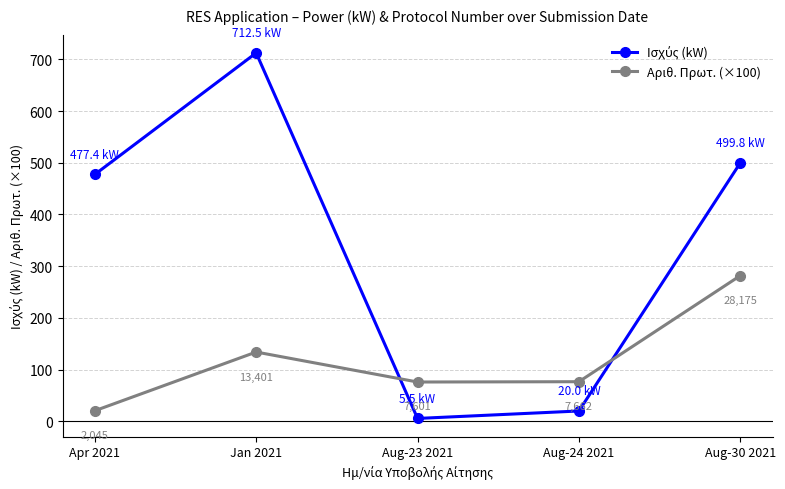

What value does the Αριθ. Πρωτ. (×100) series have at Aug-30 2021?

281.8